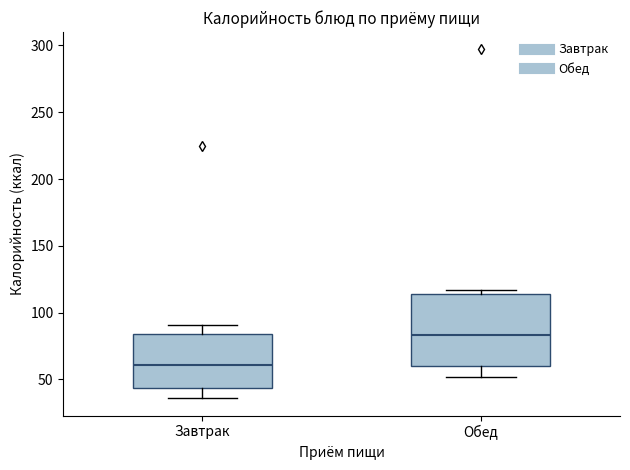

Where is the upper edge of the box for Обед on the y-axis? The values are not printed on the chart, so give them approximately, as read against the axis.

115